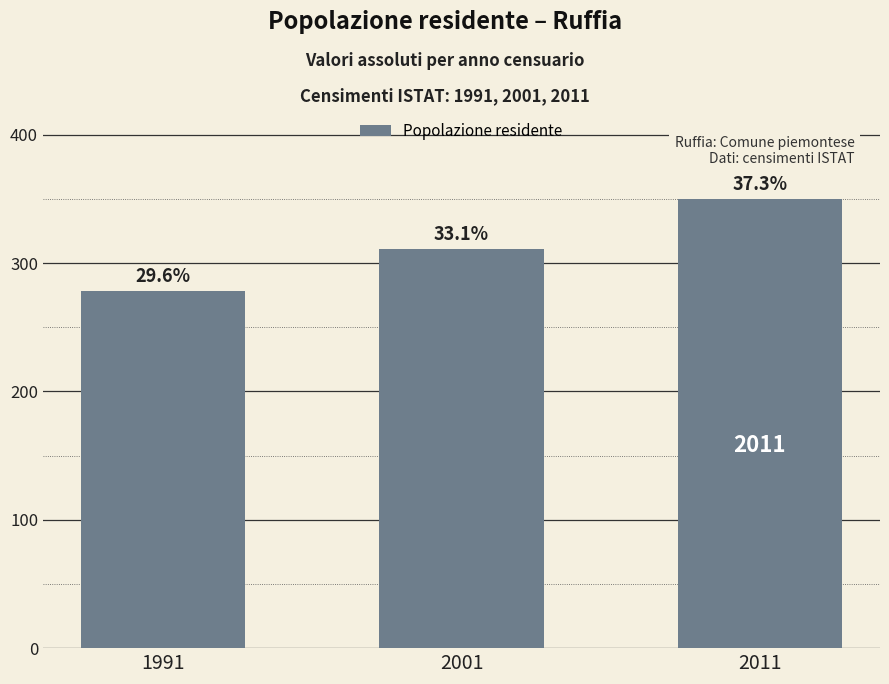

Does the chart contain any negative values?

No